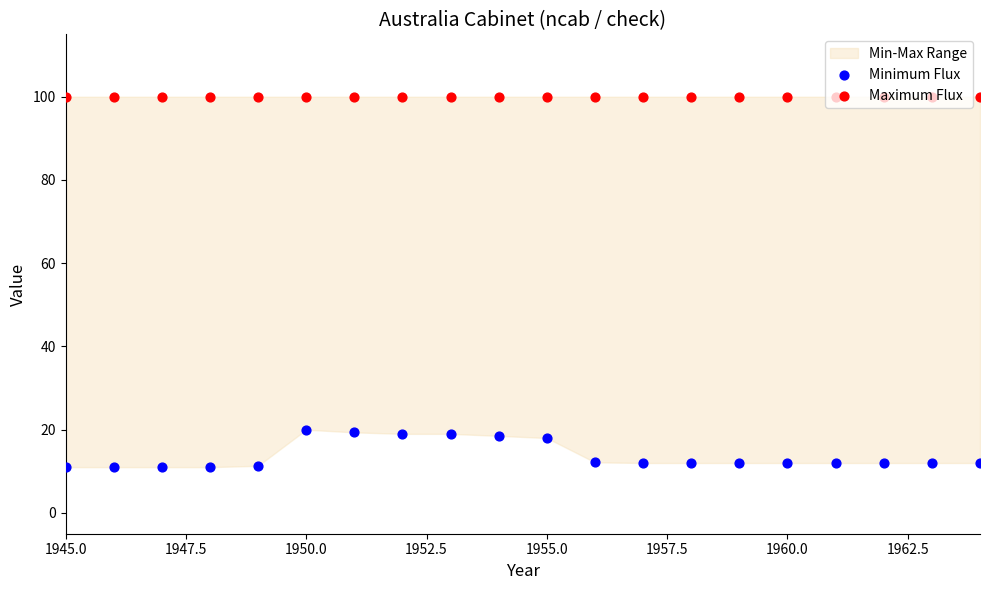

Which series contains the highest Y value?

Maximum Flux